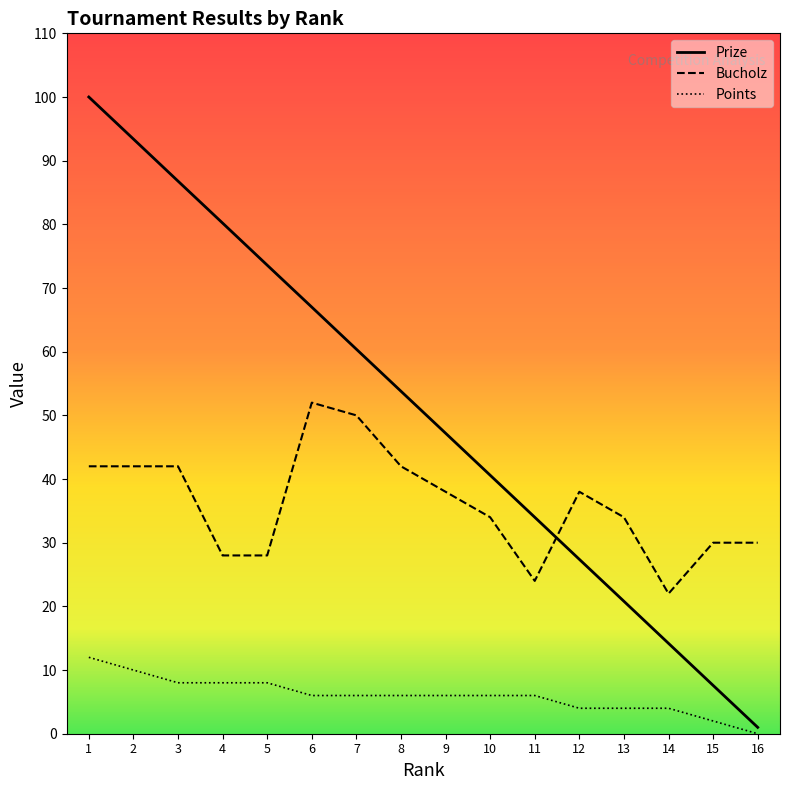

Where is Bucholz nearest to the value 37?

9